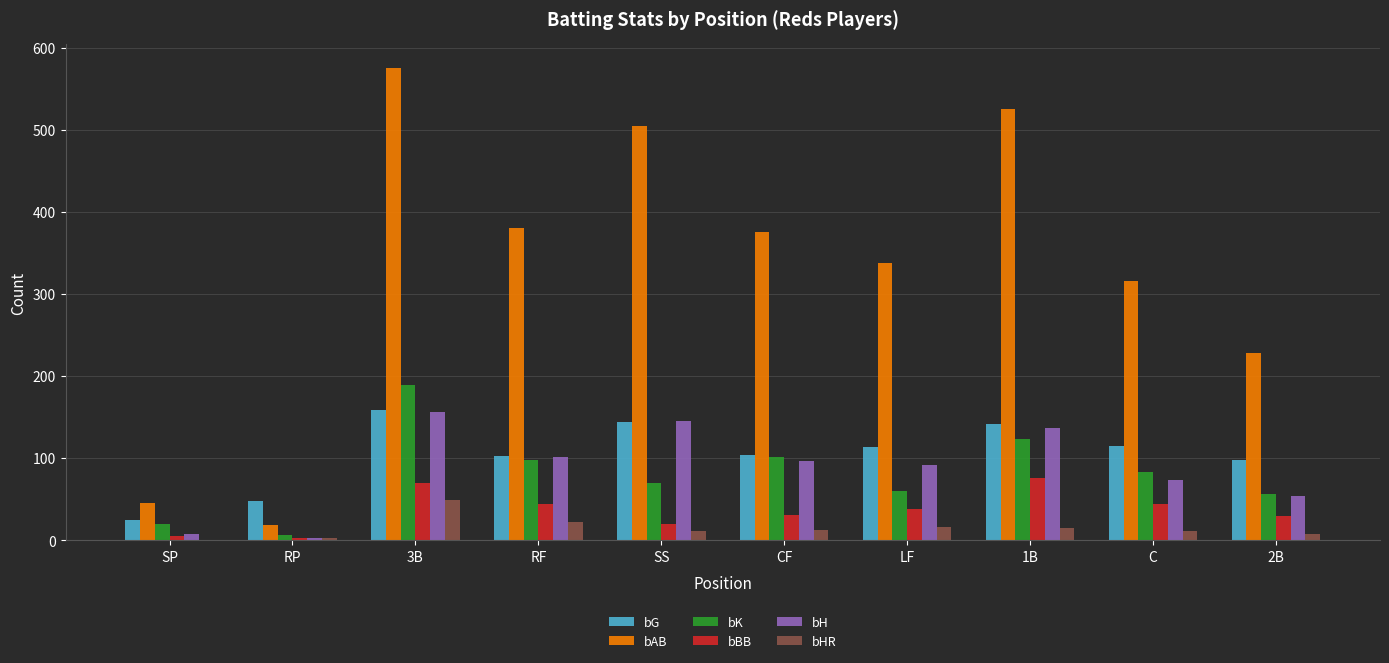

What are all the series names shown in the legend?

bG, bAB, bK, bBB, bH, bHR